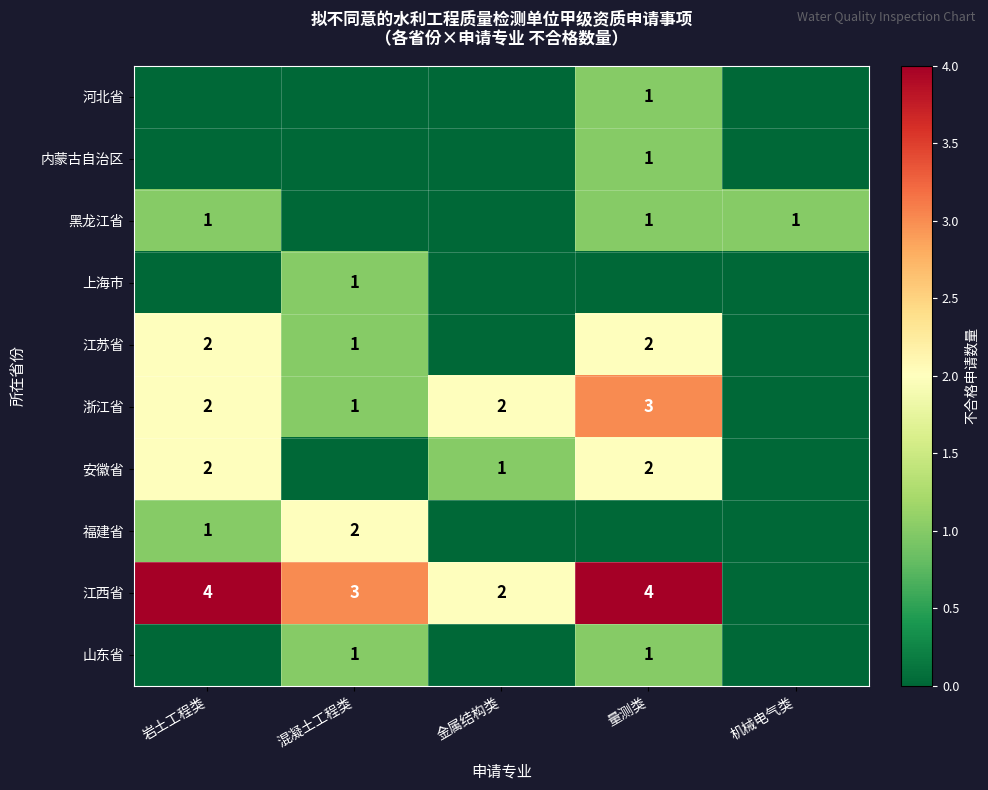

What is the spread (max minus min) of values at 量测类?

4